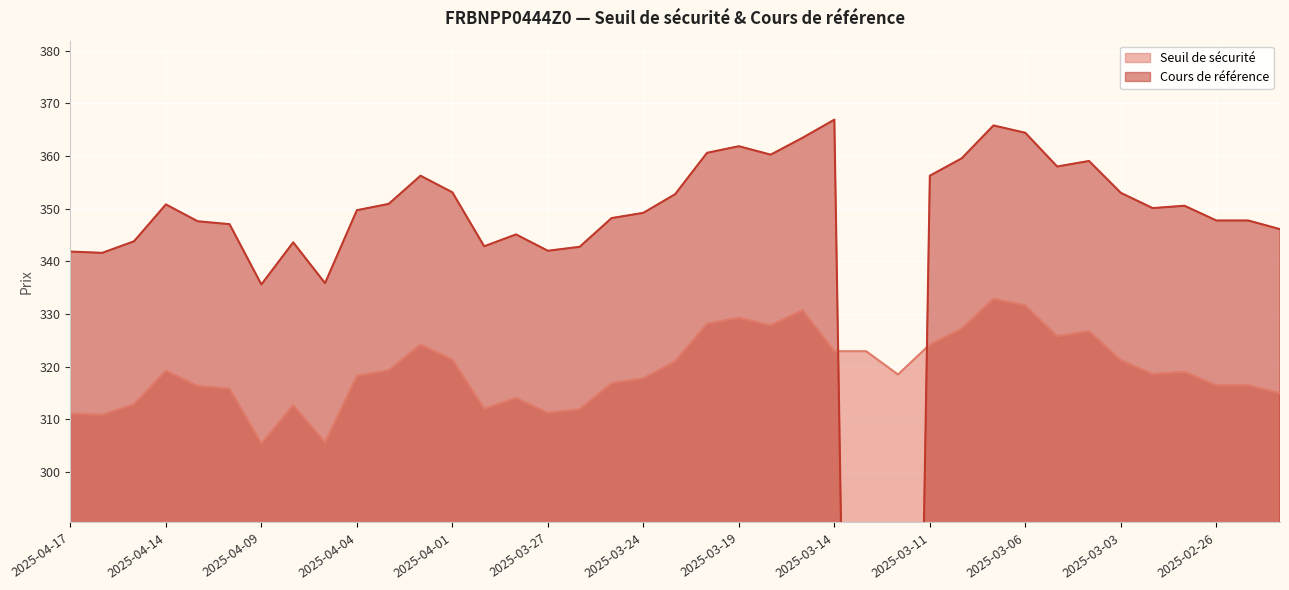

What is the spread (max minus min) of values at 2025-04-09?

30.2